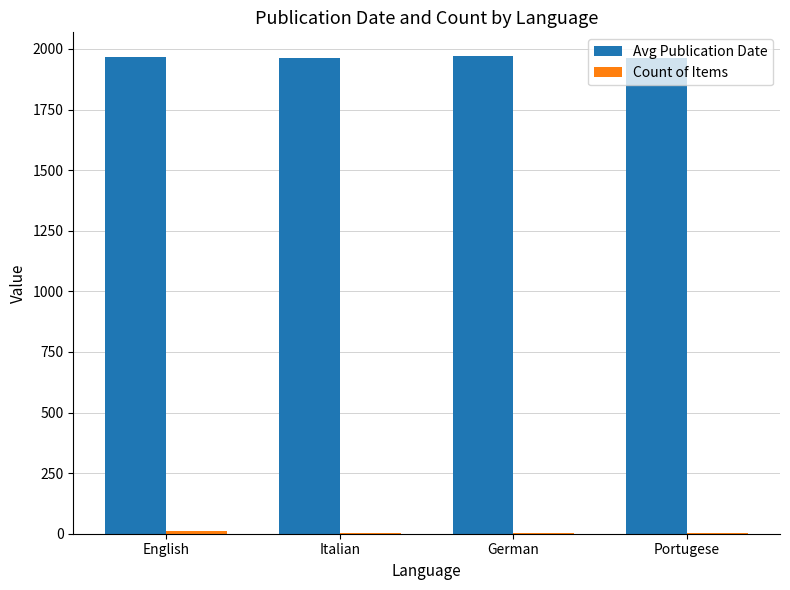

What is the greatest value displayed?

1970.0